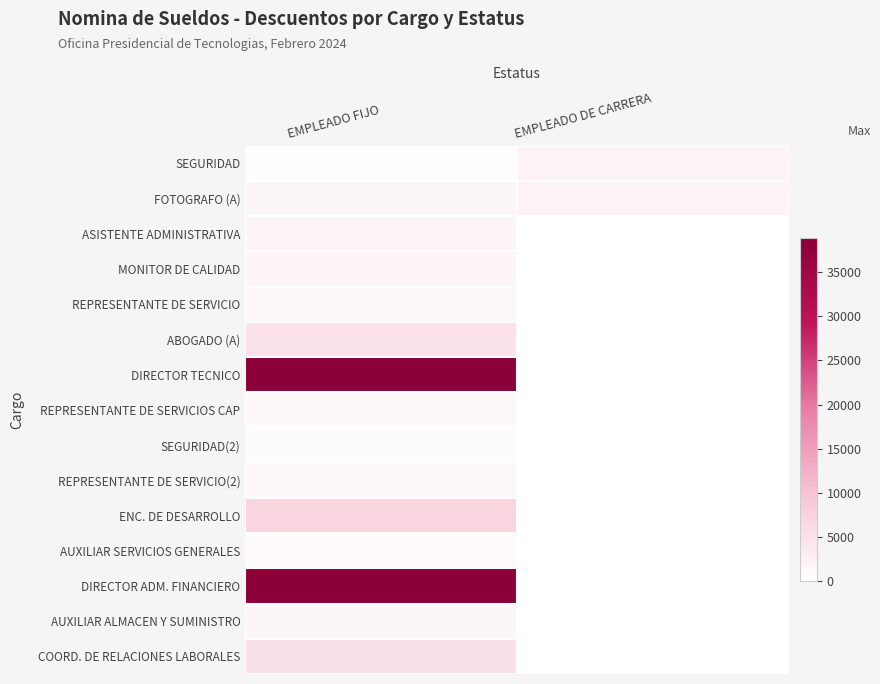

Which series has the largest range (max minus min)?

DIRECTOR TECNICO